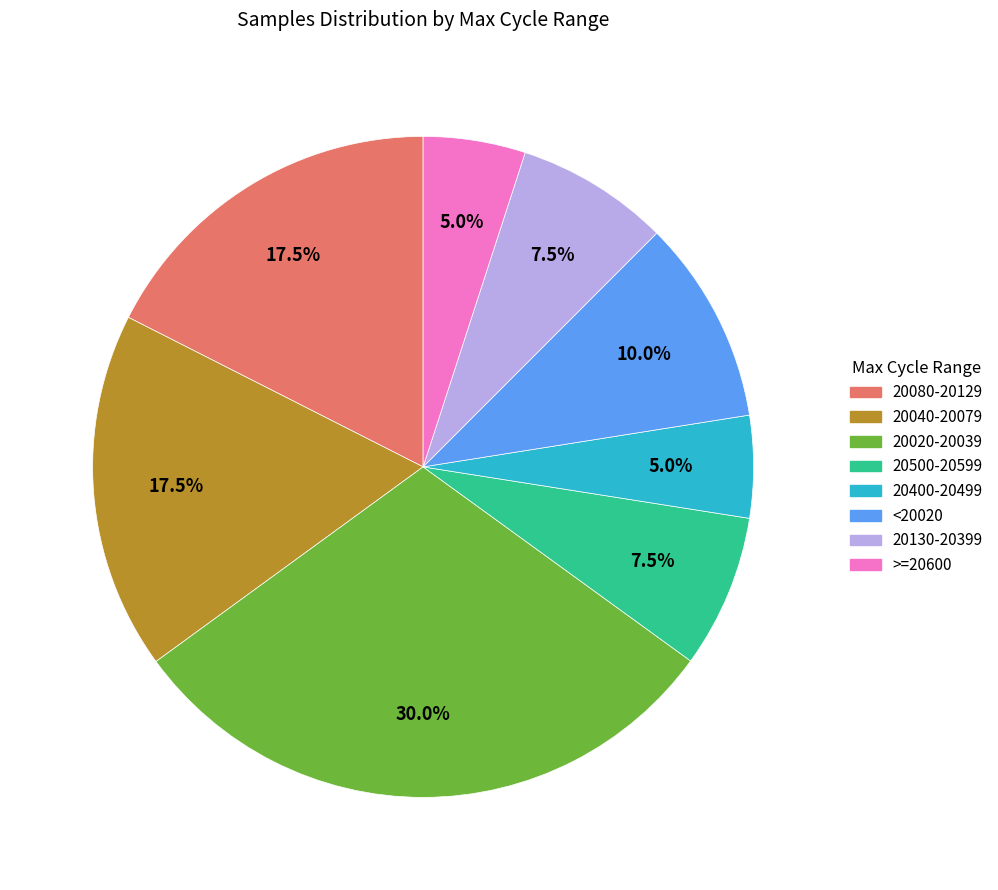

Does any single category account for the majority?

No